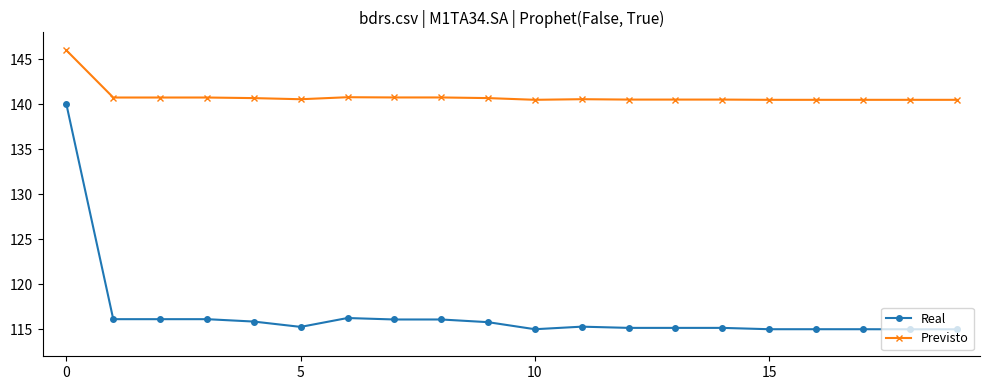

True or false: Real has more than 1 points higher than both neighbors.

True